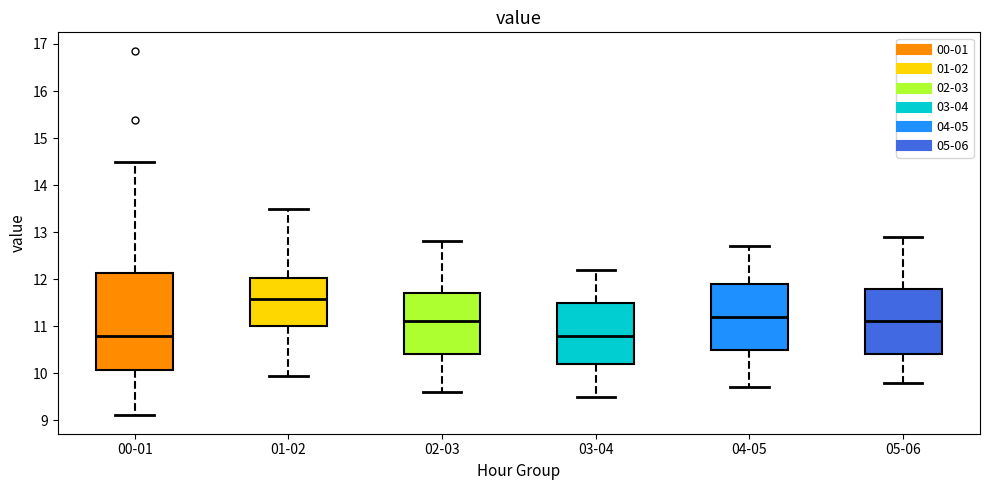

Reading left to right, read every box against the y-axis: the position of its median line, the range the box covers, and the ends of its whiskers. The values are not printed on the chart, so give them approximately, as read against the axis.

00-01: median 10.8, box 10.1 to 12.1, whiskers 9.1 to 14.5
01-02: median 11.6, box 11.0 to 12.0, whiskers 9.9 to 13.5
02-03: median 11.1, box 10.4 to 11.7, whiskers 9.6 to 12.8
03-04: median 10.8, box 10.2 to 11.5, whiskers 9.5 to 12.2
04-05: median 11.2, box 10.5 to 11.9, whiskers 9.7 to 12.7
05-06: median 11.1, box 10.4 to 11.8, whiskers 9.8 to 12.9